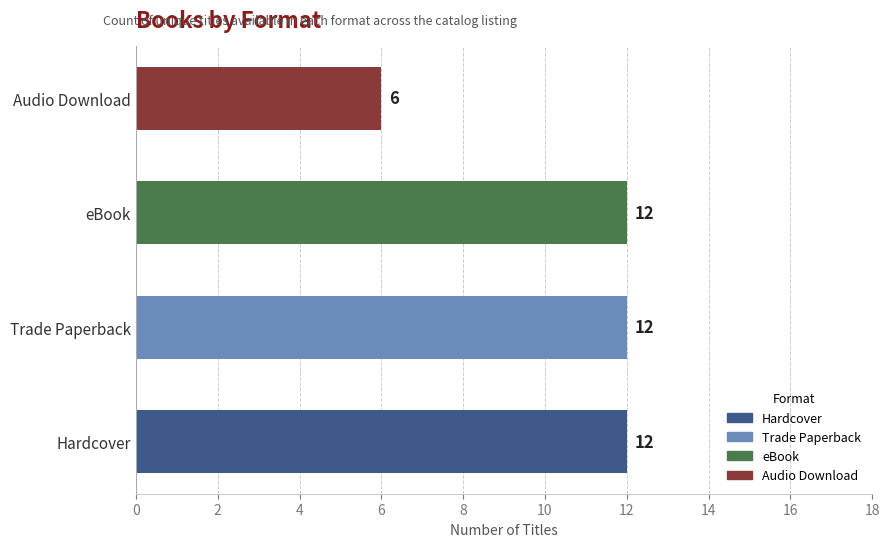

True or false: the data shows 21 at eBook.

False